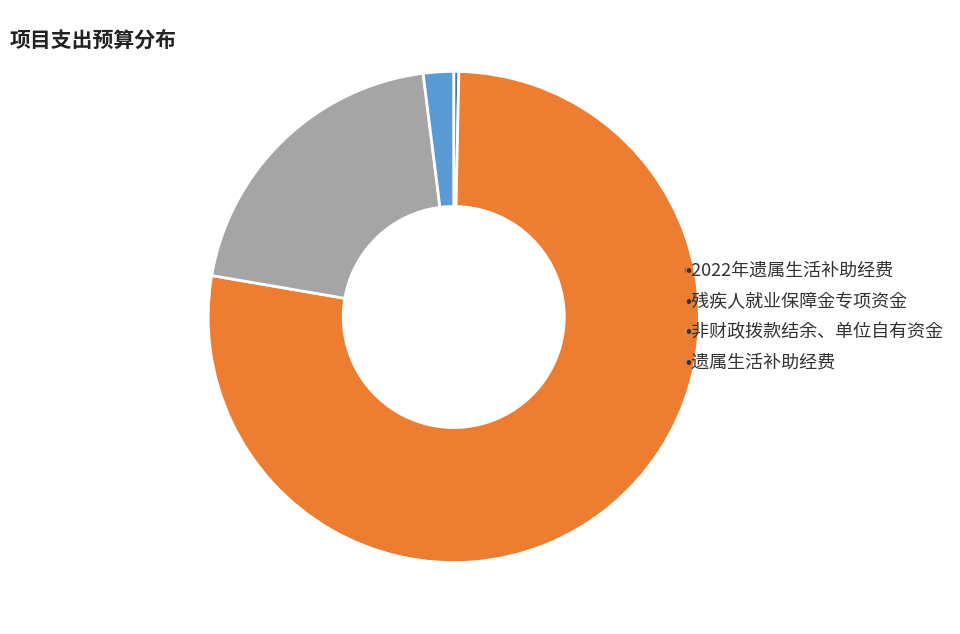

Is there any slice that represents more than half of the pie?

Yes